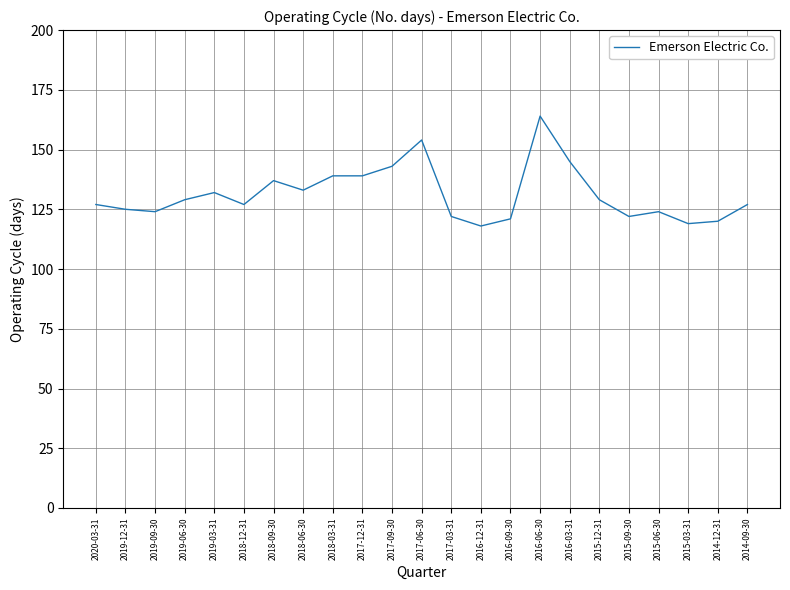

What is the smallest value displayed?

118